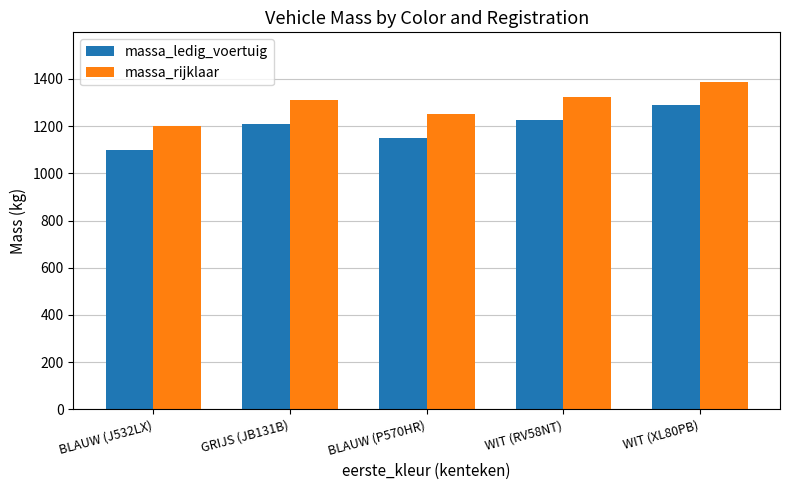

What is the label of the 5th bar from the left?

WIT (XL80PB)